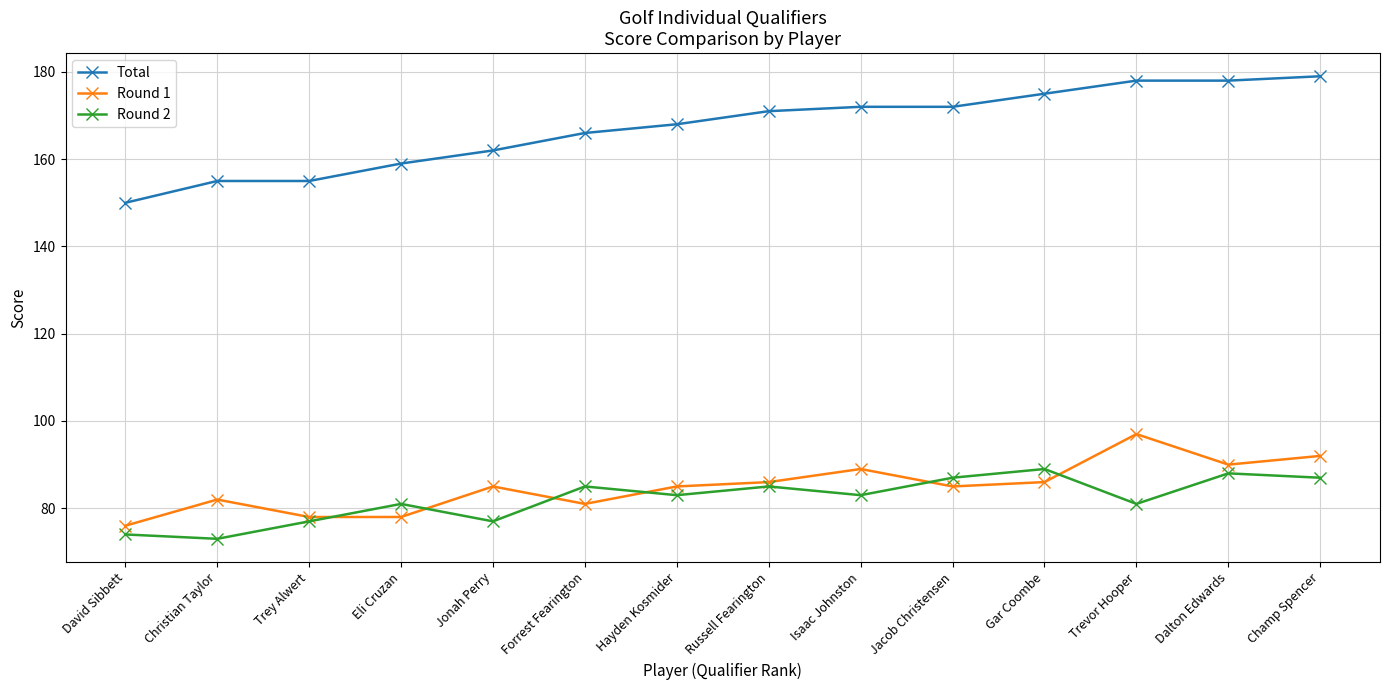

List the series in order of their peak value, lowest first.

Round 2, Round 1, Total